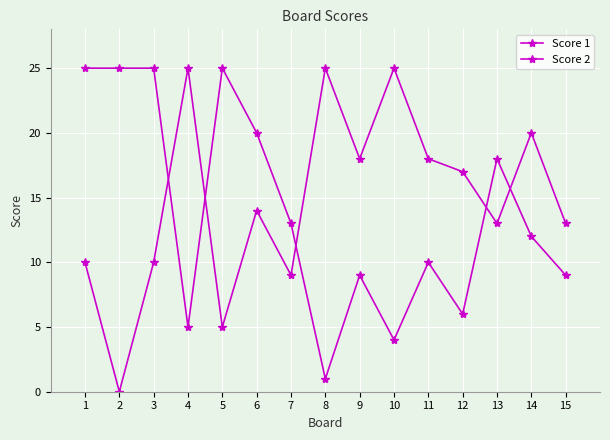

What is the value of the Score 1 point at the 10th from the left?

25